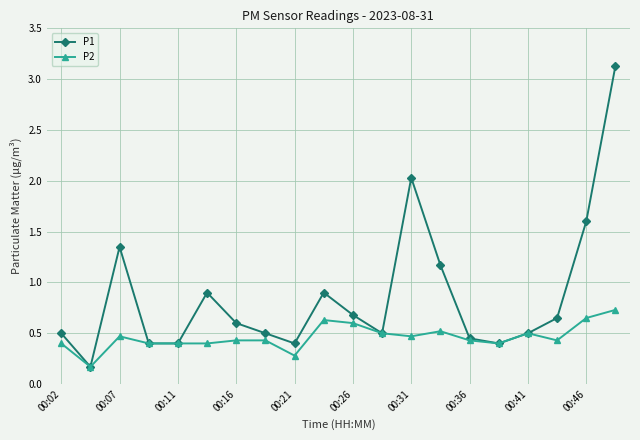

True or false: P1 has more than 2 interior local peaks.

True